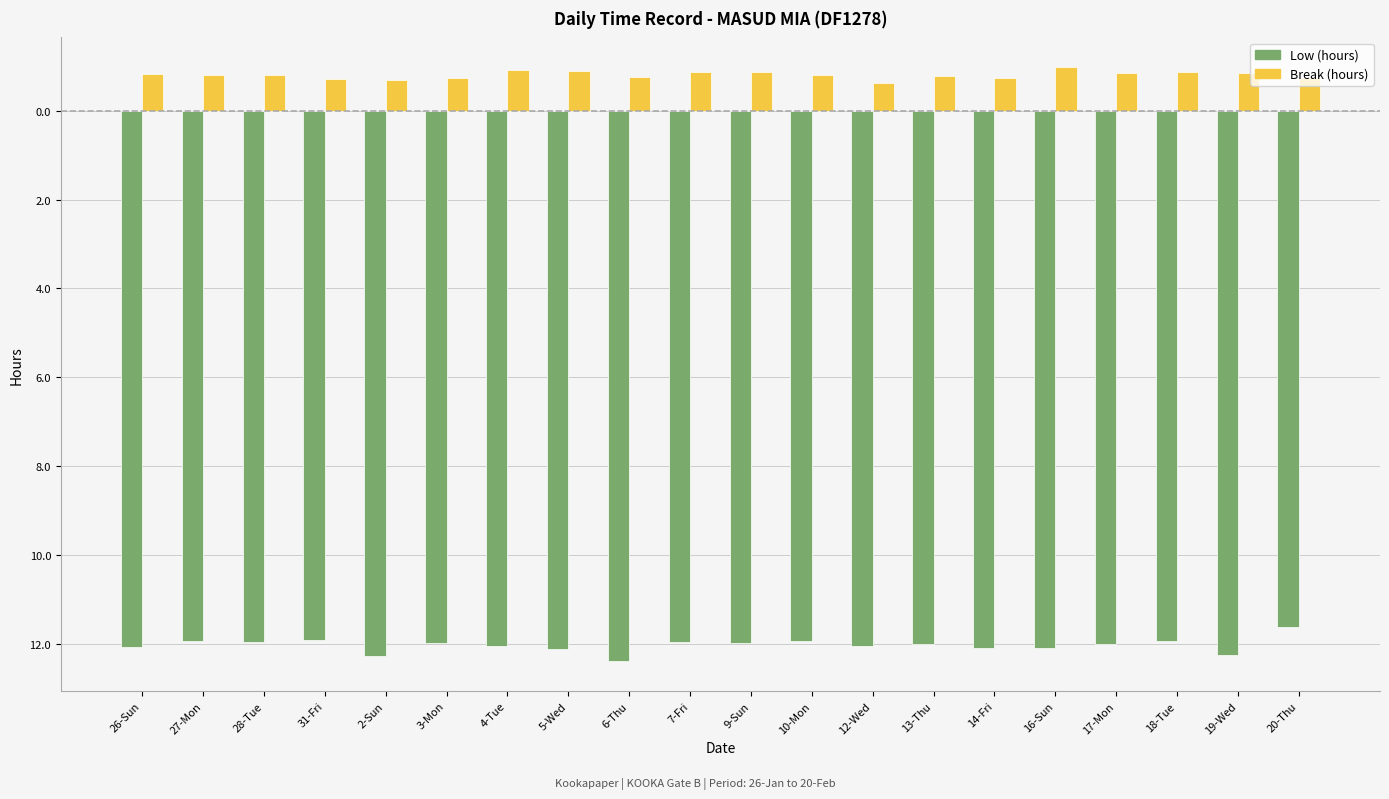

What is the label of the 4th bar from the right?

17-Mon